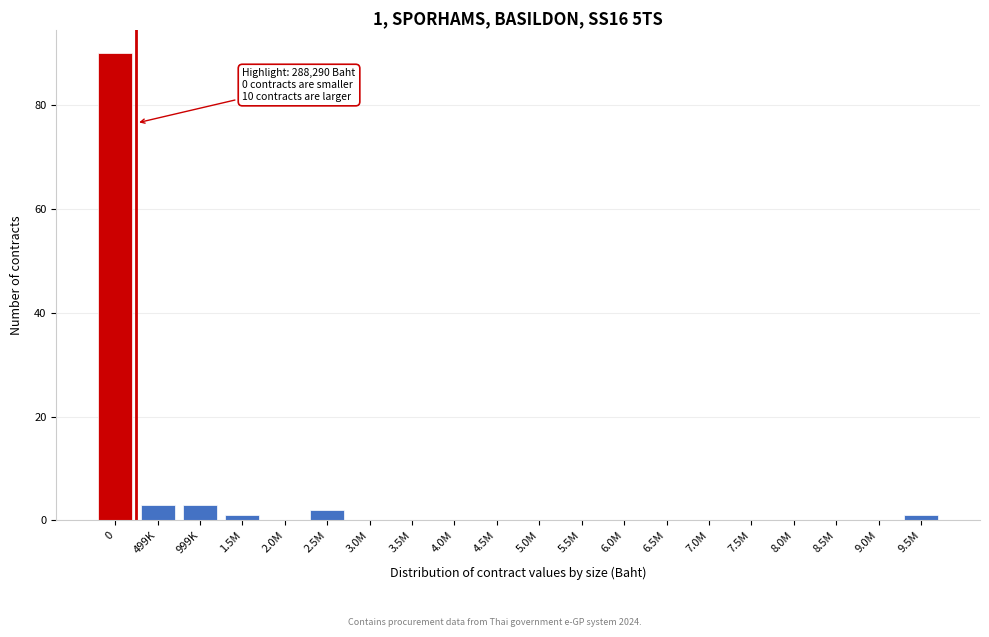

Reading right to left, extract all data points from this chart.

9.5M=1	9.0M=0	8.5M=0	8.0M=0	7.5M=0	7.0M=0	6.5M=0	6.0M=0	5.5M=0	5.0M=0	4.5M=0	4.0M=0	3.5M=0	3.0M=0	2.5M=2	2.0M=0	1.5M=1	999K=3	499K=3	0=90